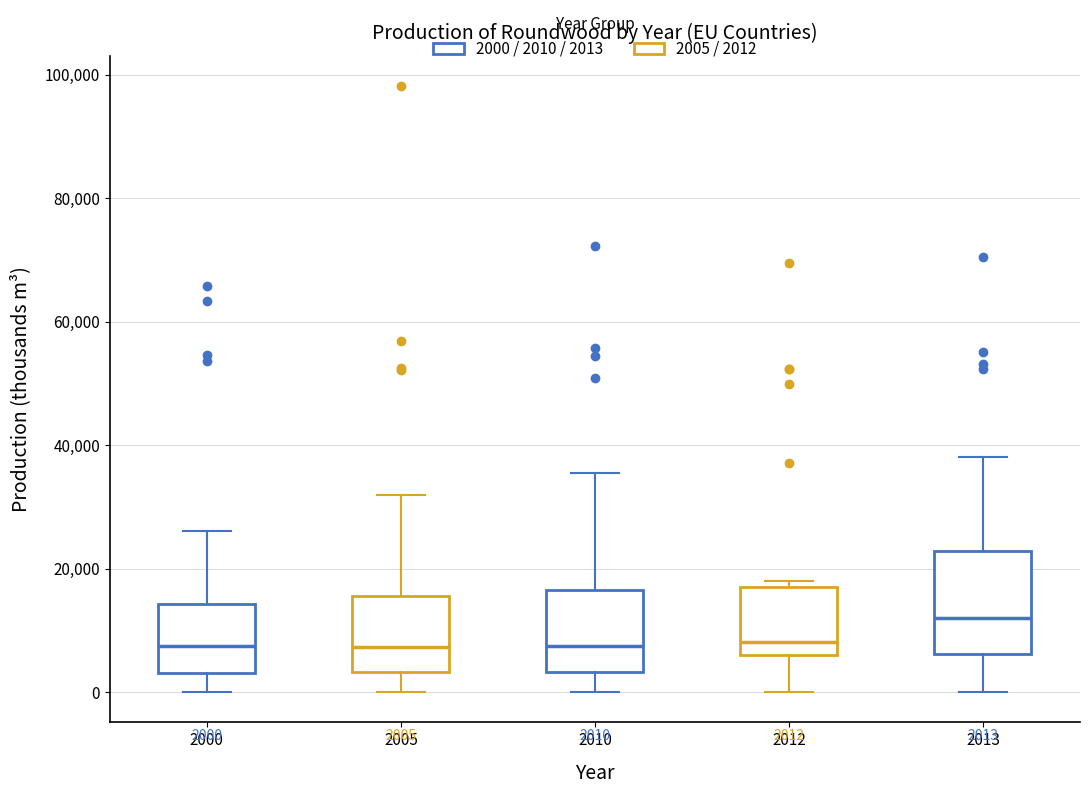

Comparing the boxes themselves (not the whiskers), which one is the tallest?

2013